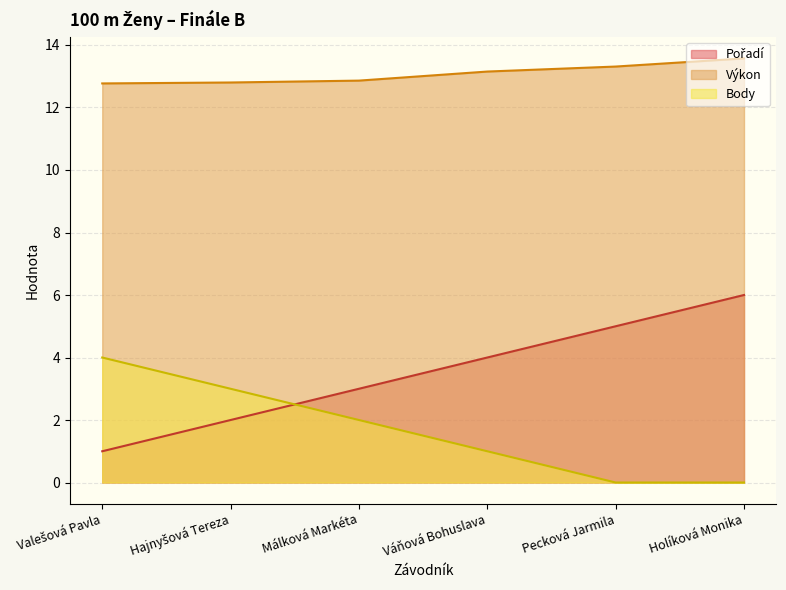

What position from the left is Málková Markéta?

3